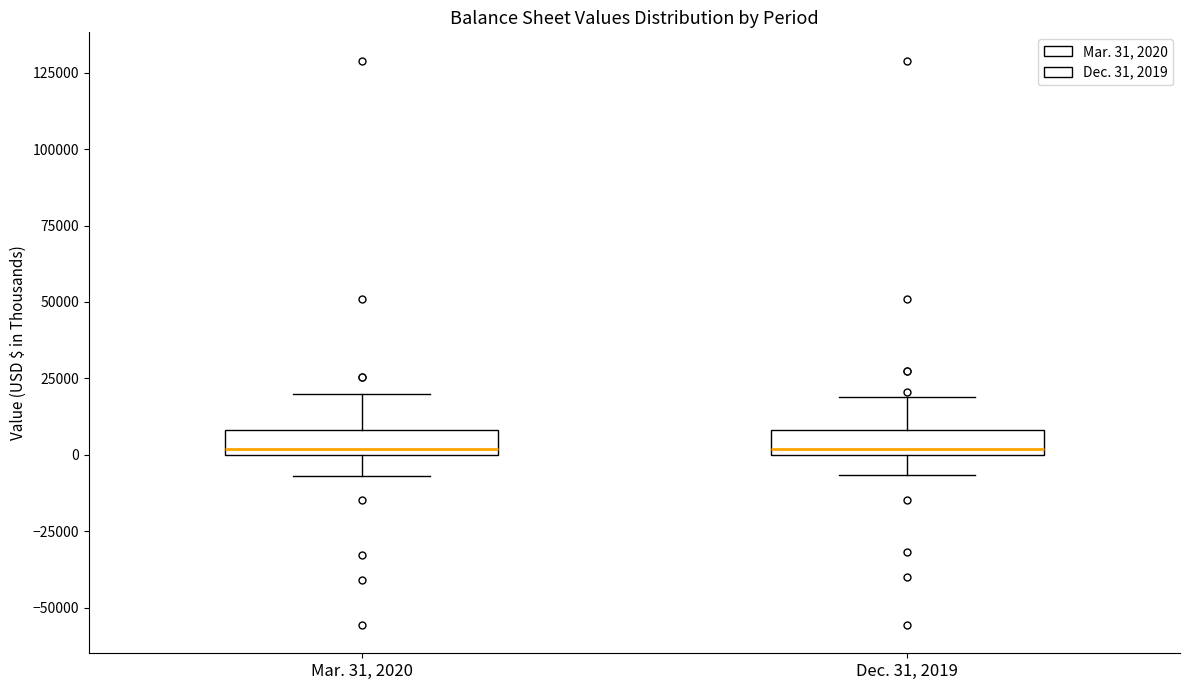

Where does the lower whisker of the box for Mar. 31, 2020 end on the y-axis? The values are not printed on the chart, so give them approximately, as read against the axis.

-5000